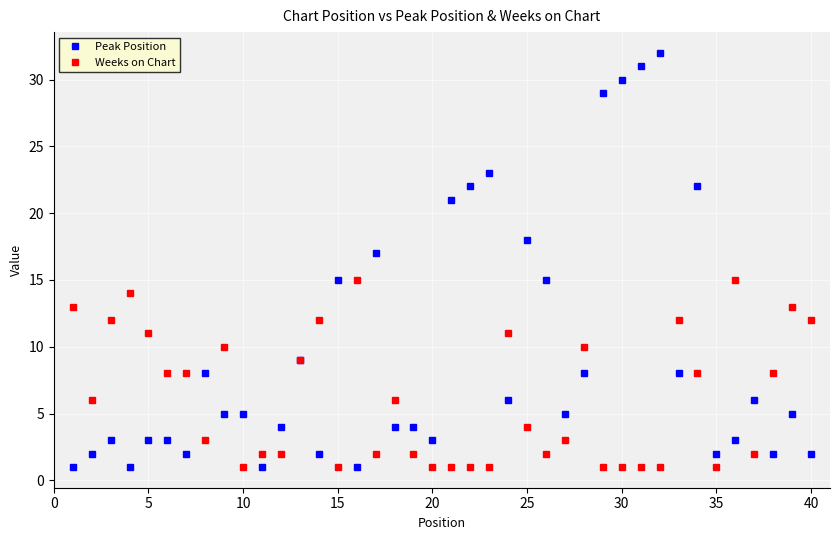

Which series has the widest spread of values?

Peak Position